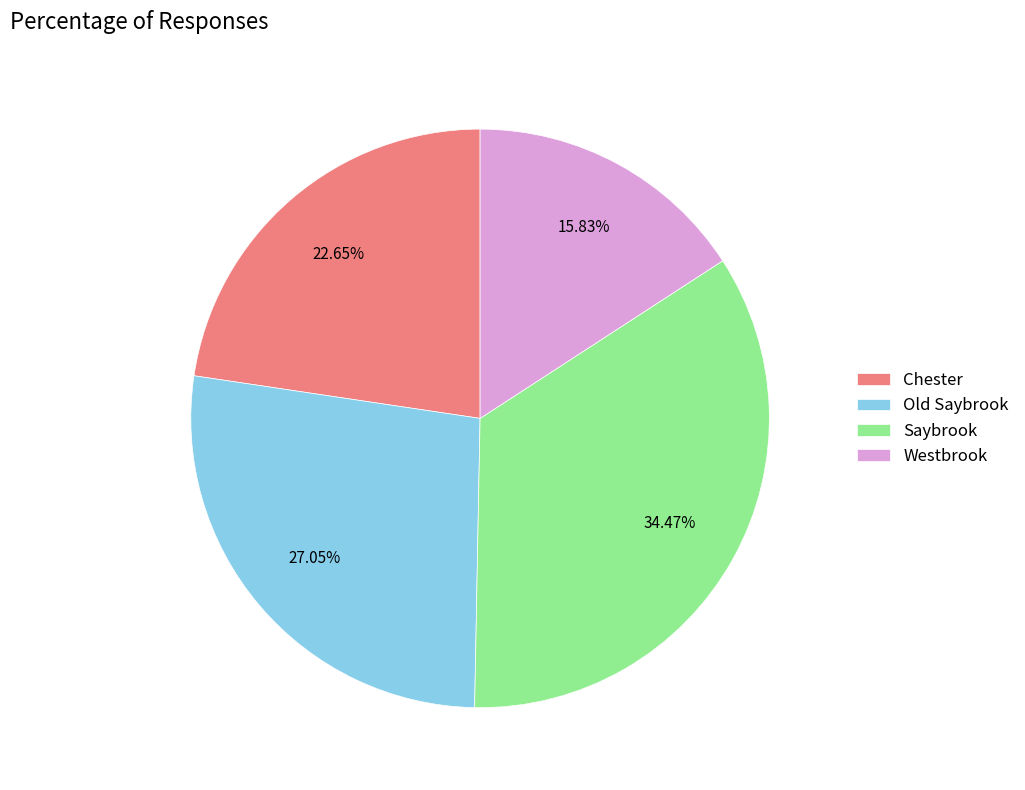

How many slices are in this pie chart?

4